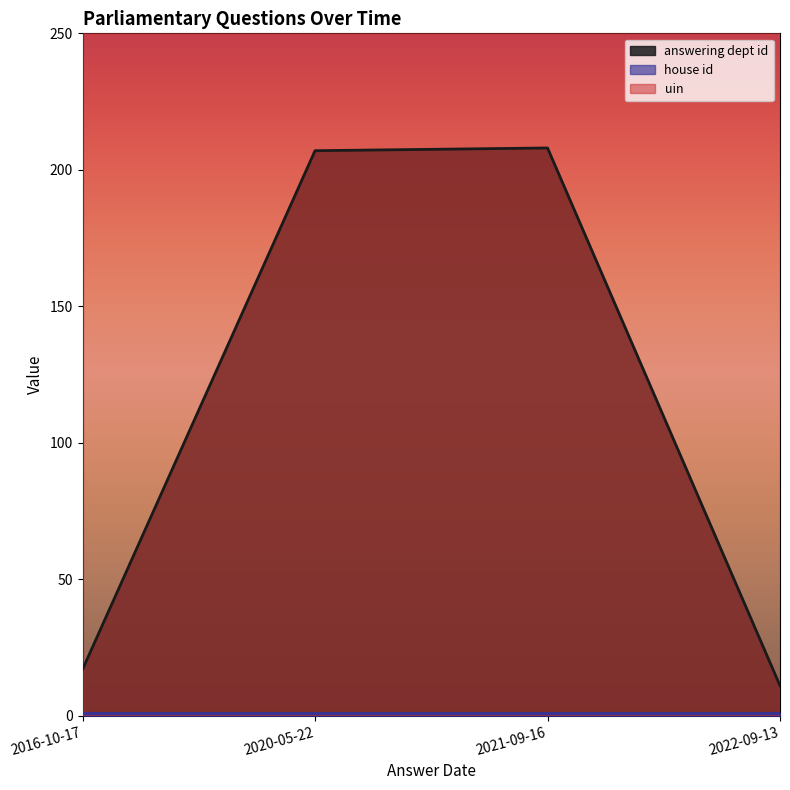

How many lines are shown in the chart?

3